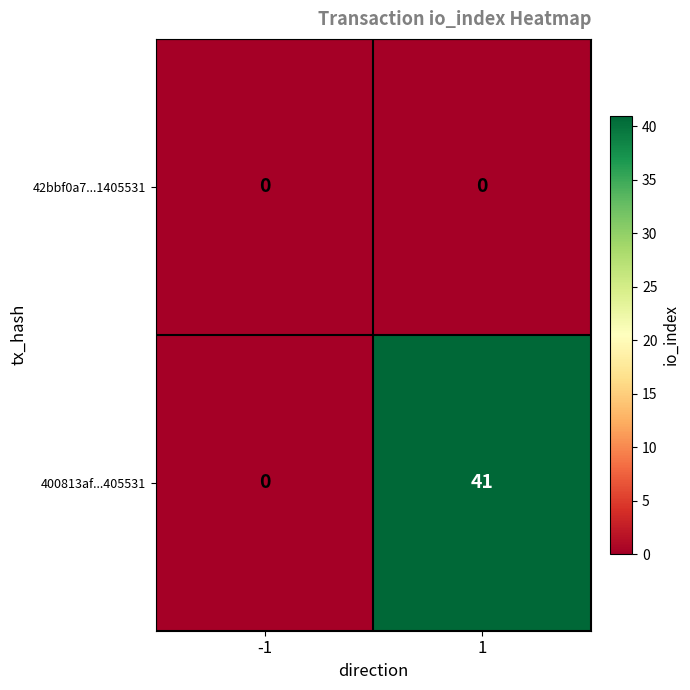

Which series has the largest total across all categories?

400813af...405531